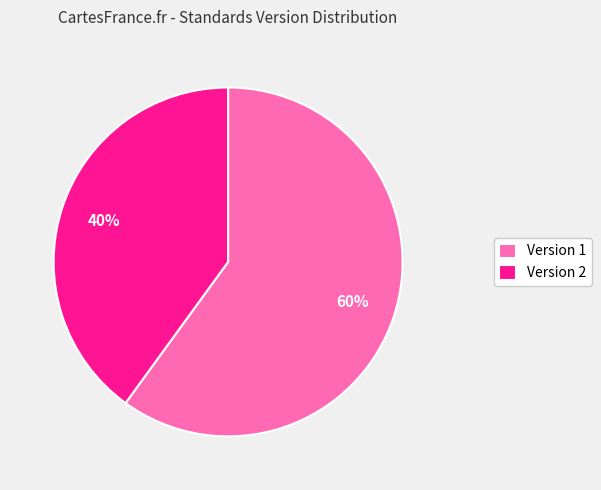

Rank the categories by value from highest to lowest.

Version 1, Version 2